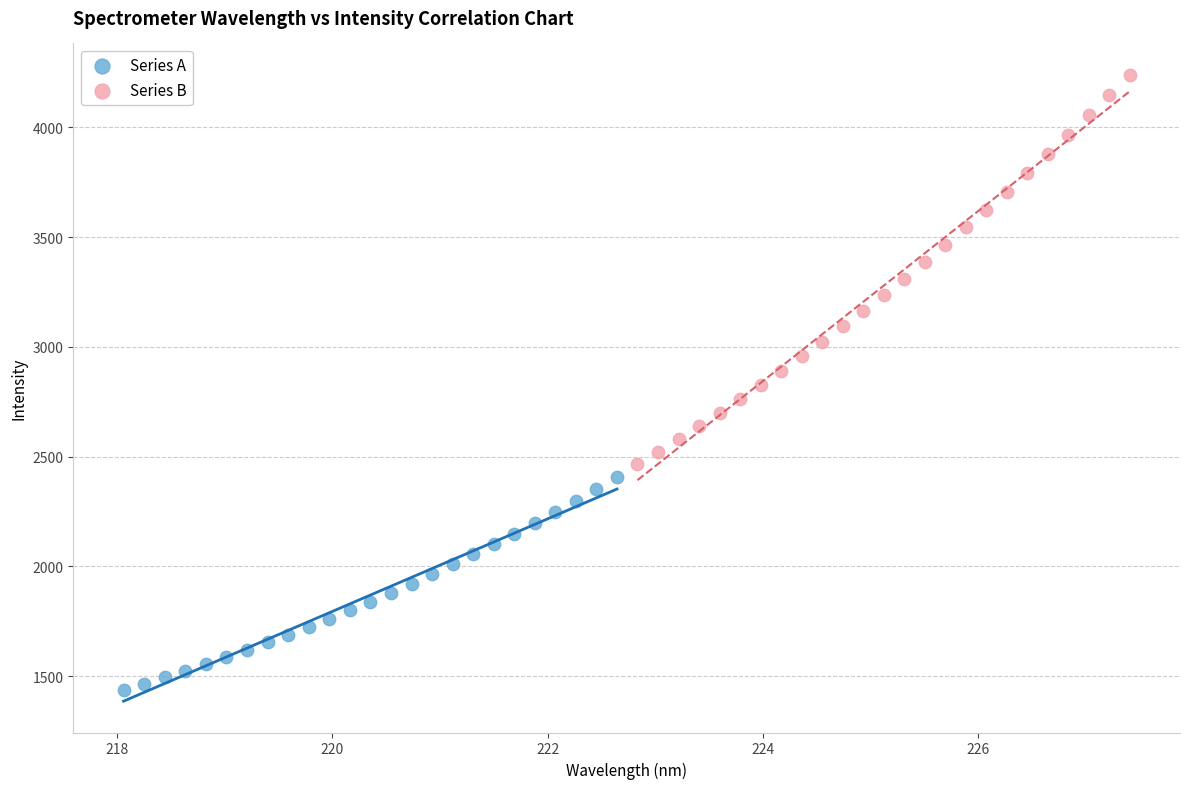

Which series has the widest spread of Y values?

Series B